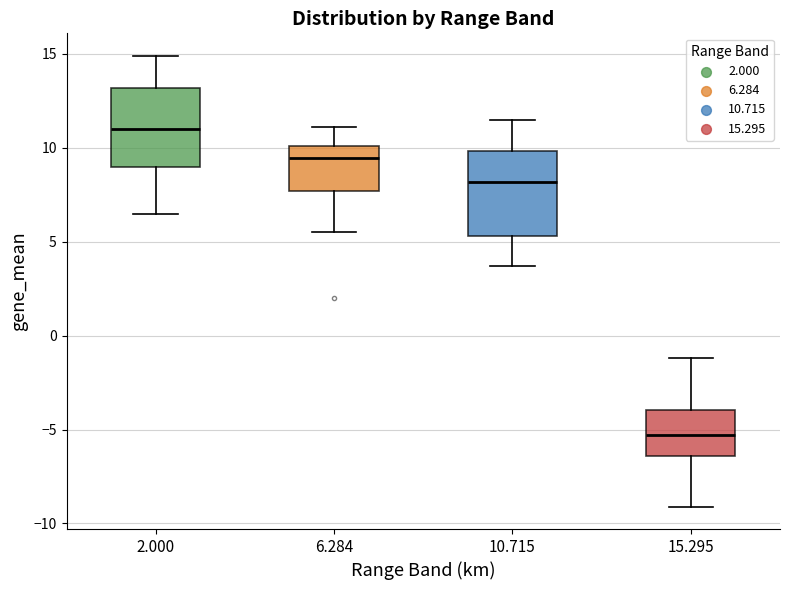

Which box has the highest median line?

2.000